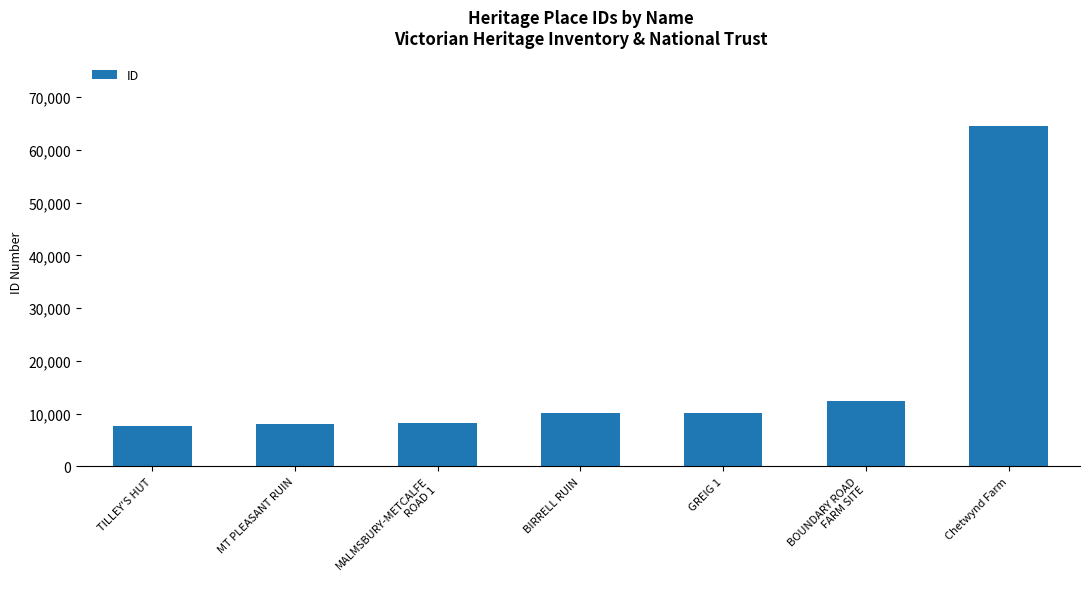

What is the difference between the maximum and second lowest values?

56483